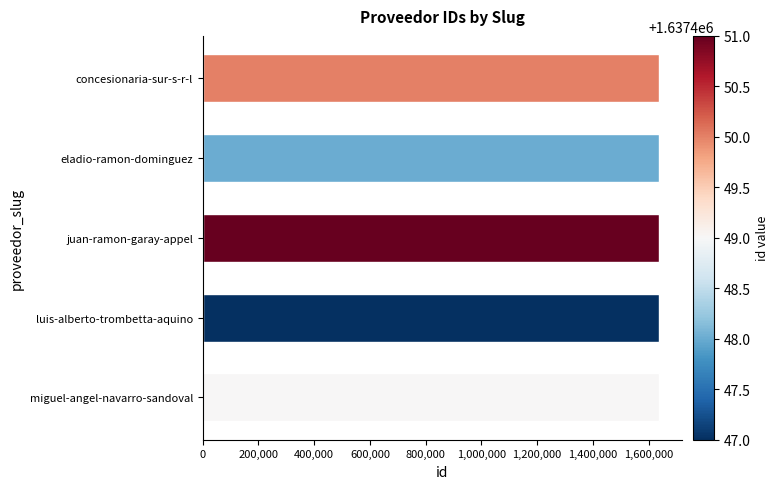

What is the value of the 4th bar from the top?

1637447